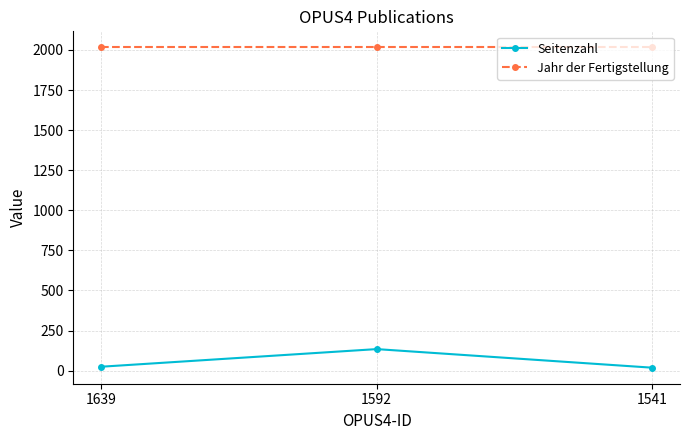

Is this an area chart (filled region under the line)?

No